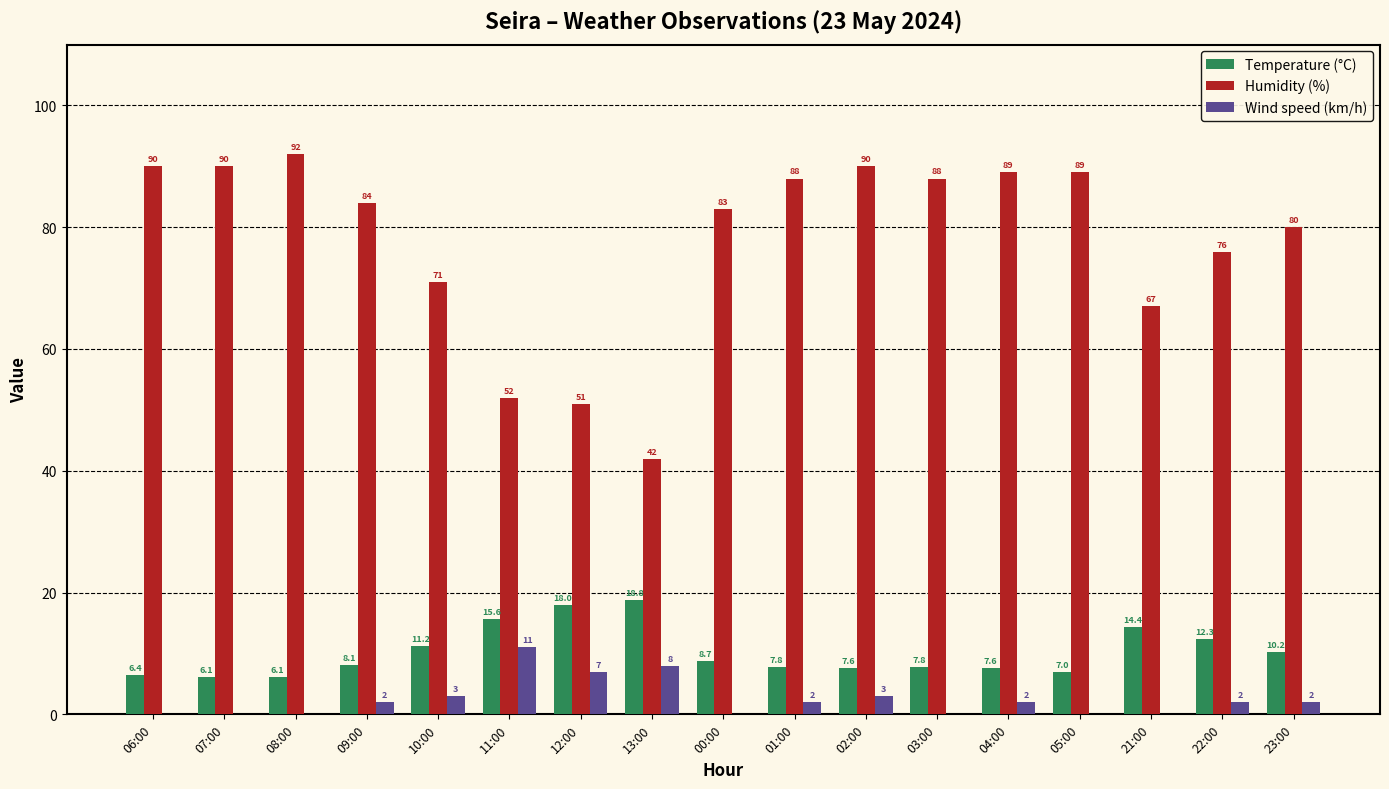

What are all the series names shown in the legend?

Temperature (°C), Humidity (%), Wind speed (km/h)